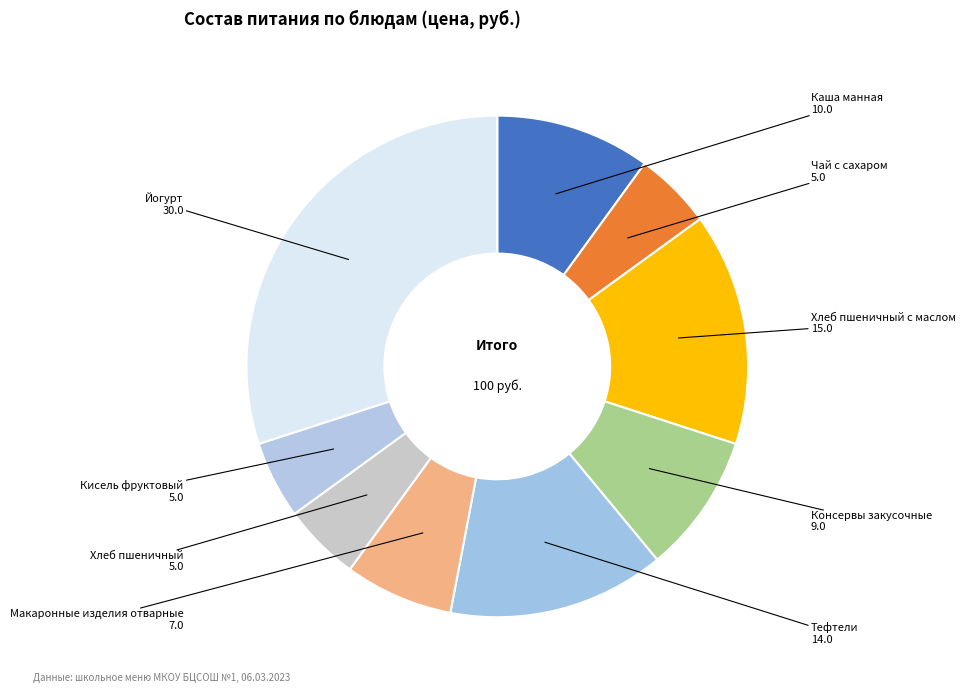

How many segments does this pie chart have?

9